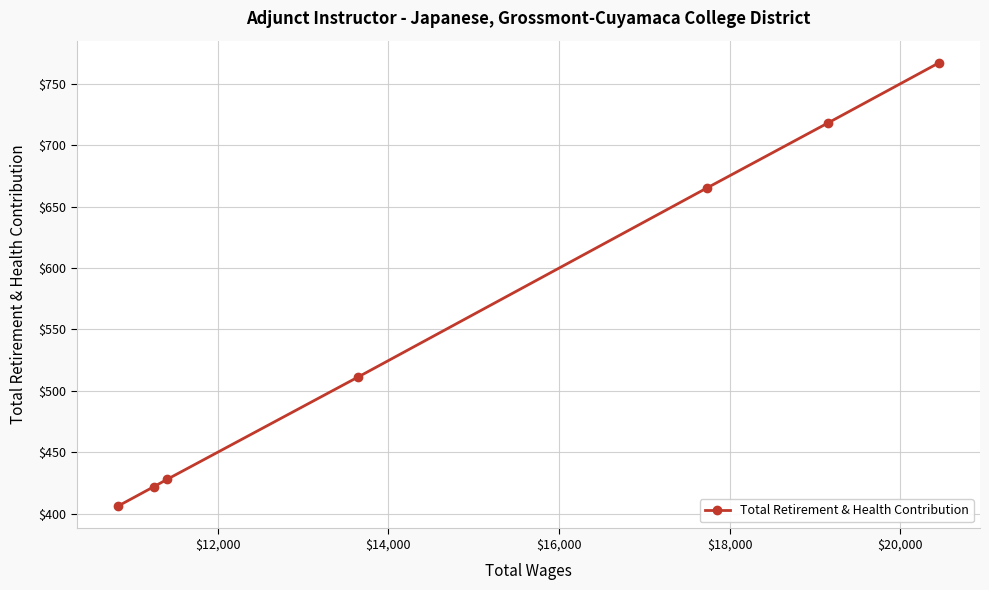

What is the maximum value shown in the chart?

767